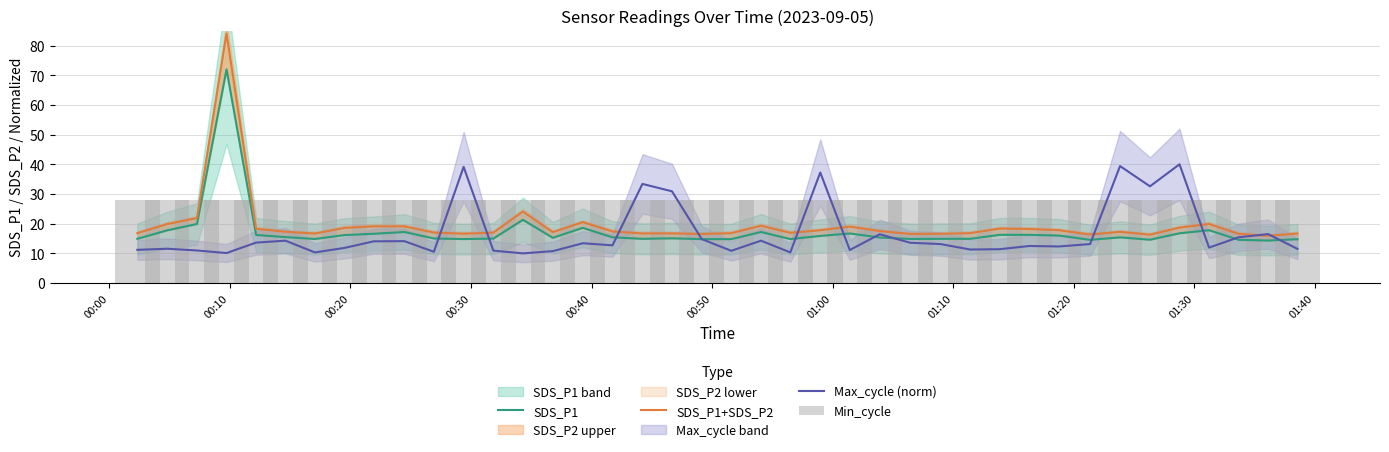

The SDS_P1+SDS_P2 series shows 20.5 at 00:40. True or false?

True